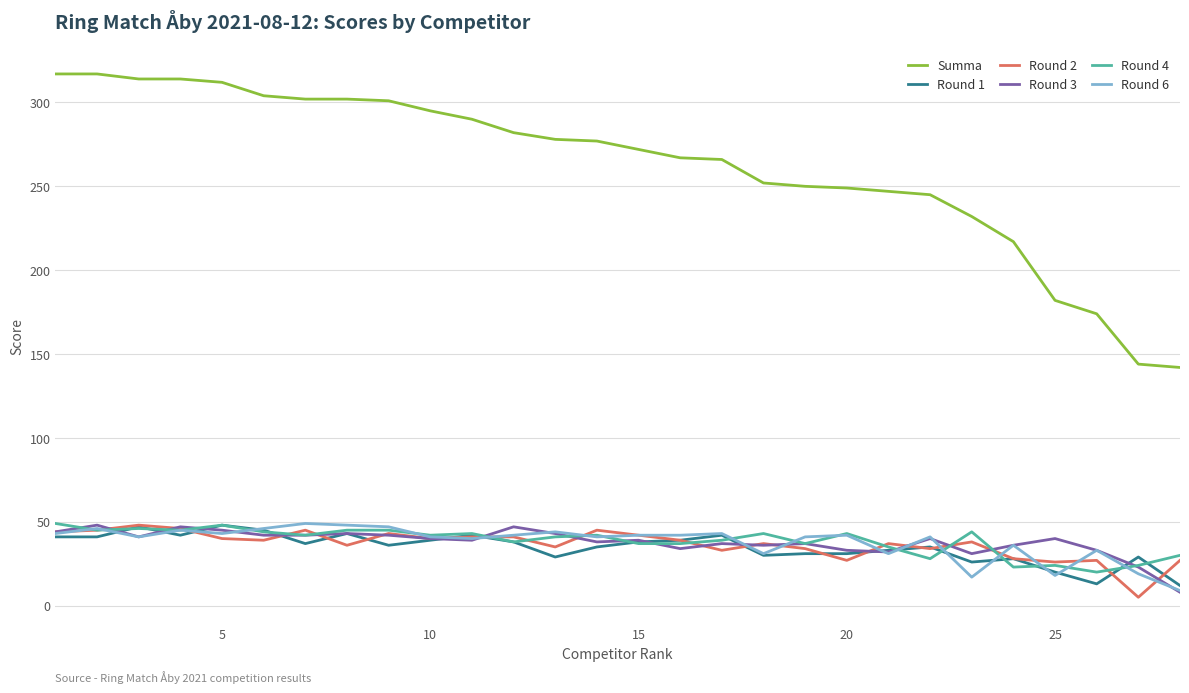

Which series has the widest spread of values?

Summa